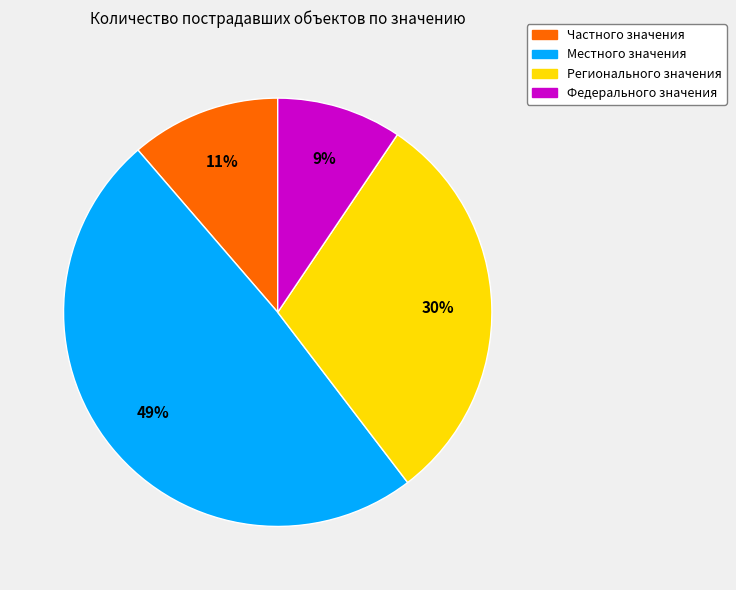

To the nearest percent, what is the difference between the Регионального значения and Частного значения slice percentages?

19%